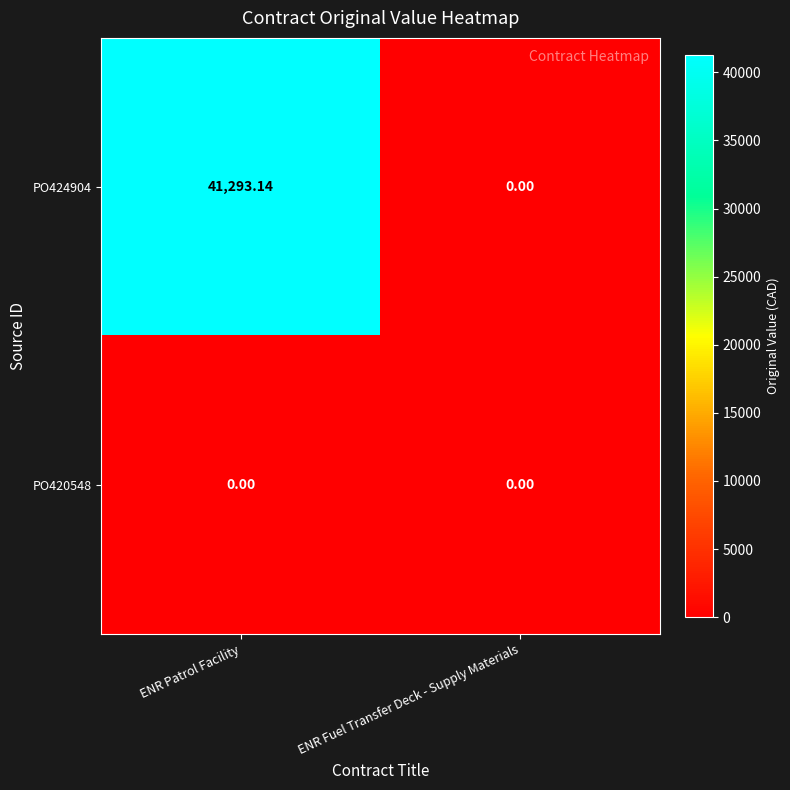

Is the value of PO424904 at ENR Patrol Facility greater than the value of PO420548 at ENR Fuel Transfer Deck - Supply Materials?

Yes